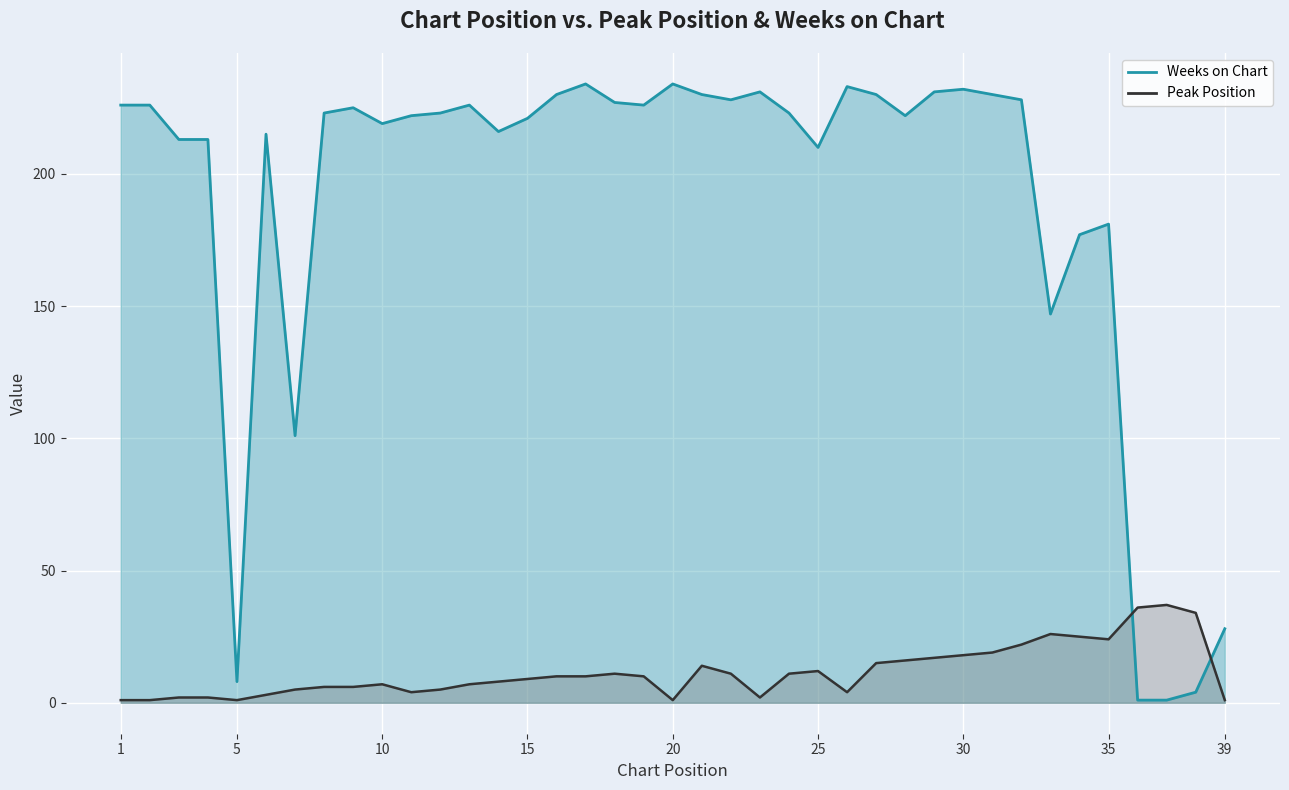

True or false: Weeks on Chart has more than 1 points higher than both neighbors.

True